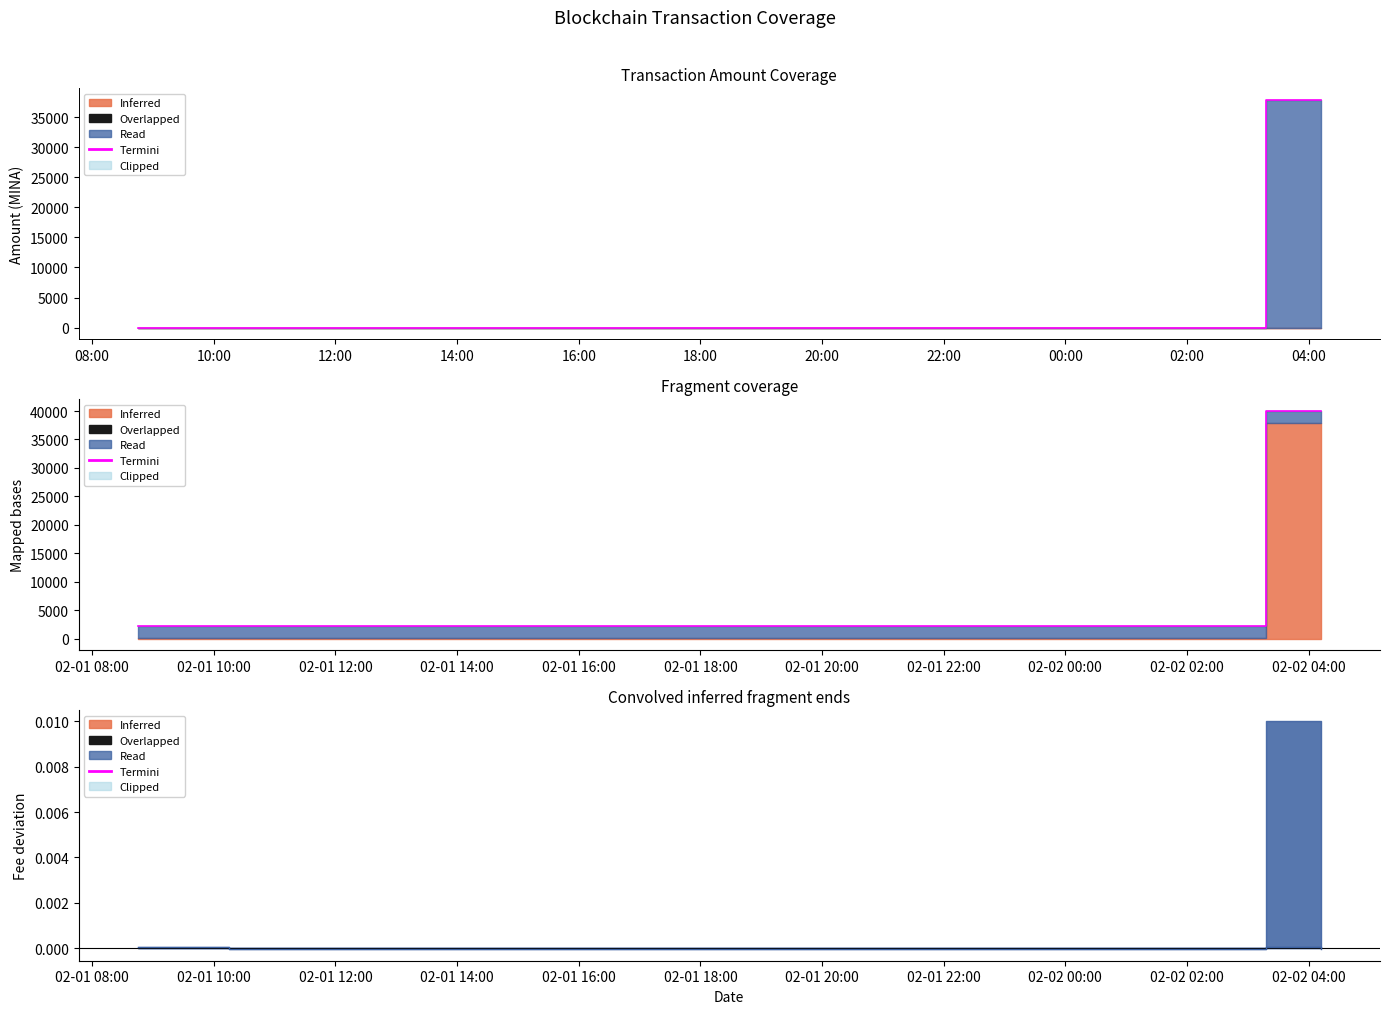

Between 12:00 and 10:00, which is larger?

12:00